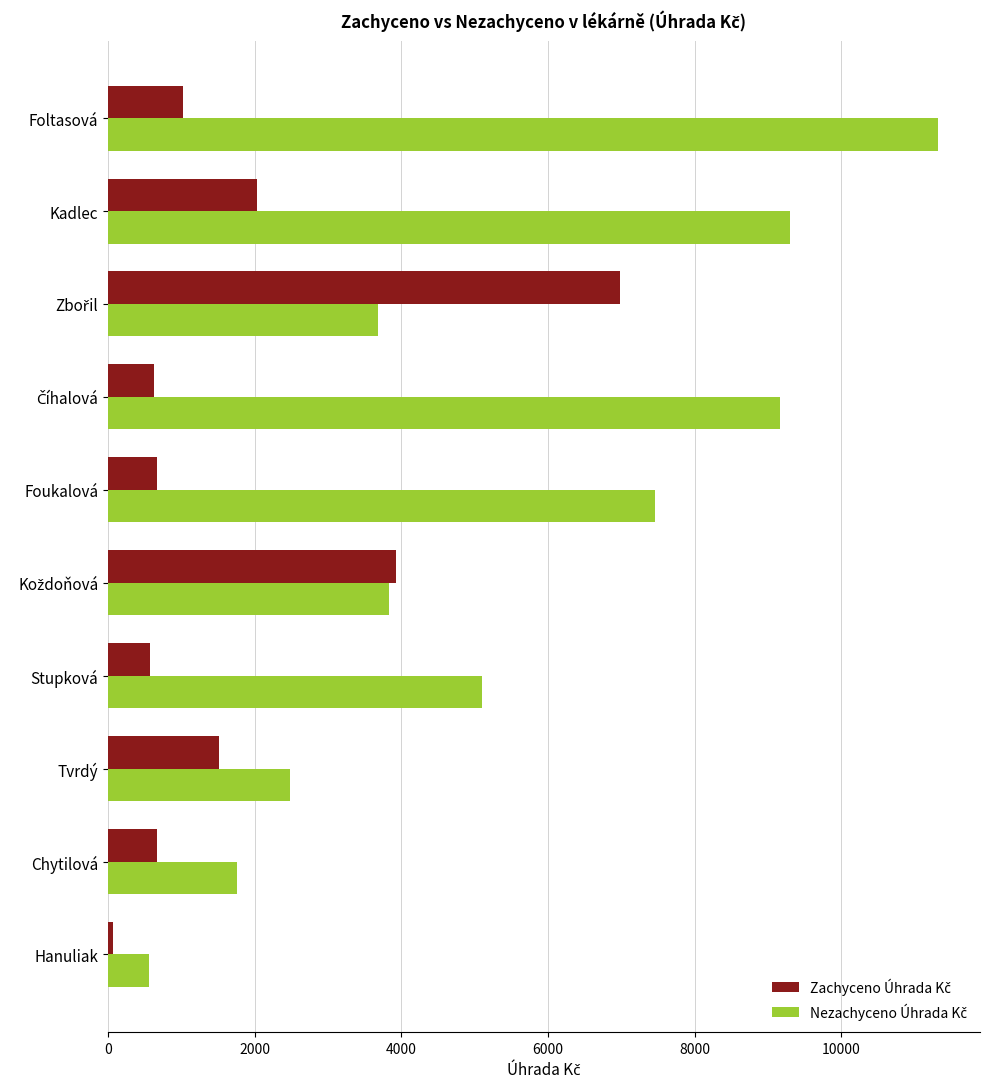

What is the spread (max minus min) of values at Foukalová?

6793.3